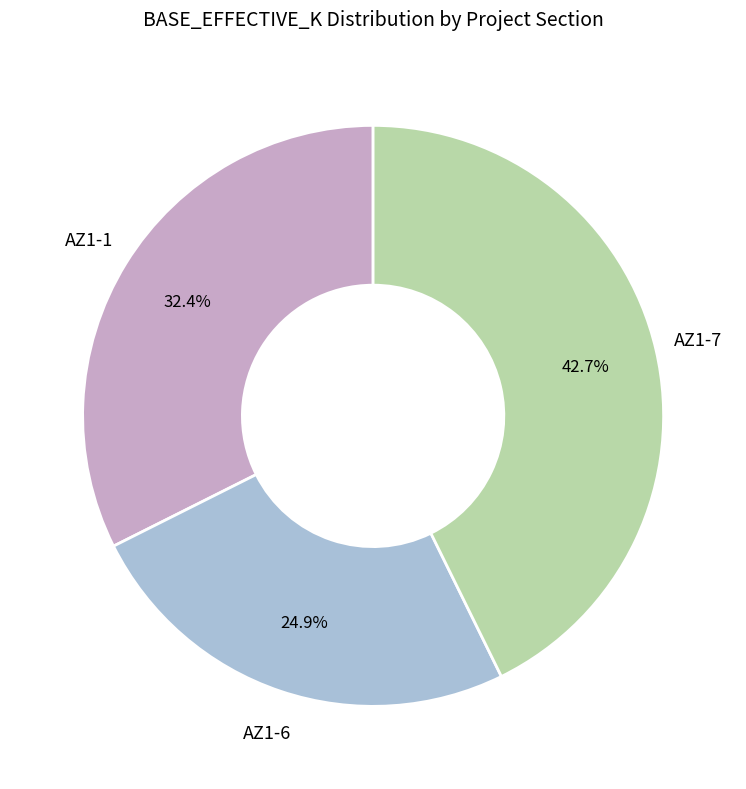

Does any single category account for the majority?

No